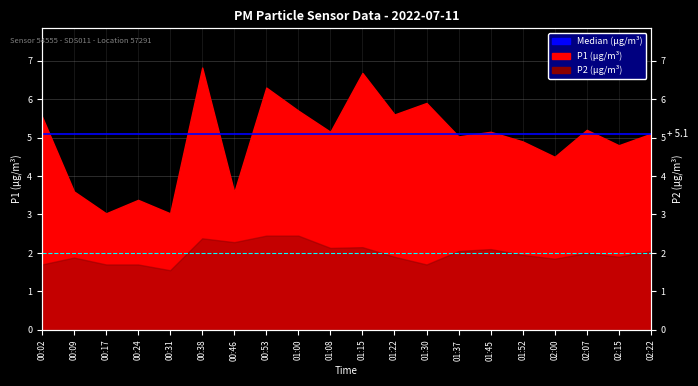

Does the chart have visible grid lines?

Yes